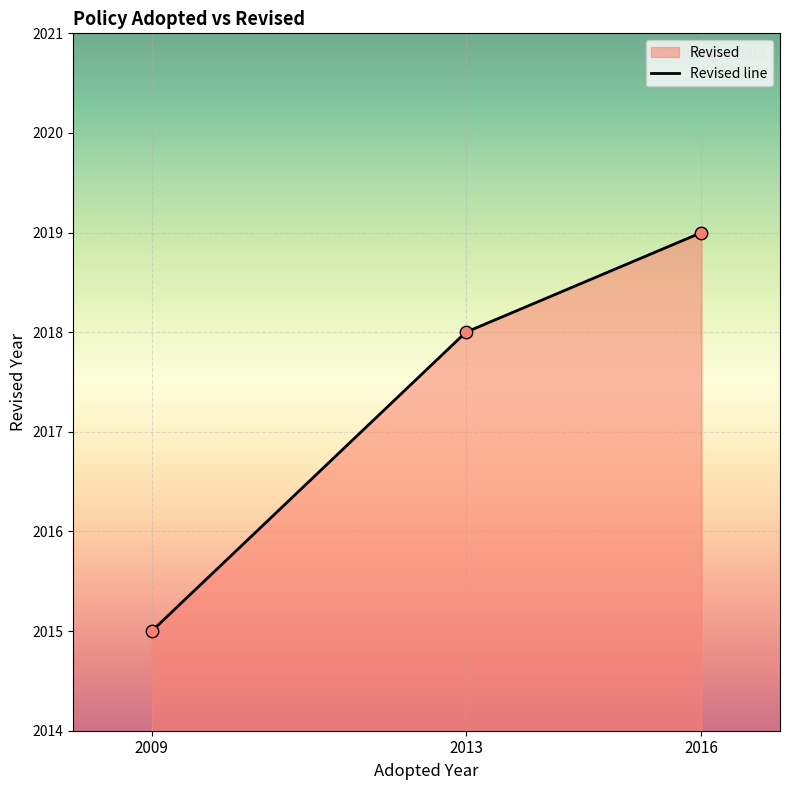

Approximately how many times larger is the value at 2016 compared to 2009?

1.0